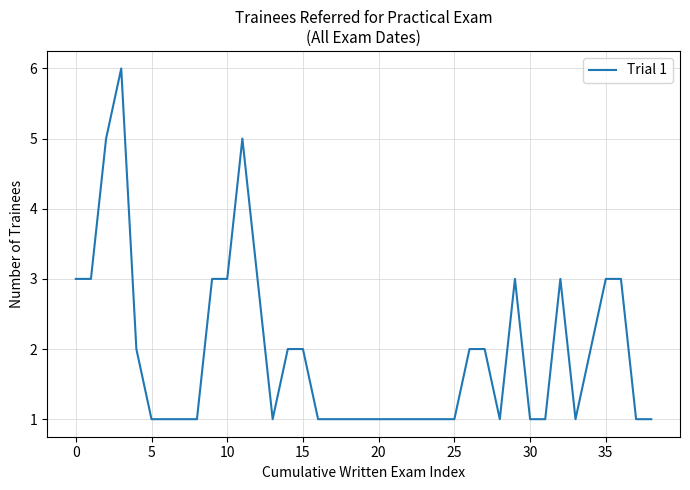

Reading left to right, list all the values displayed in this chart.

3	3	5	6	2	1	1	1	1	3	3	5	3	1	2	2	1	1	1	1	1	1	1	1	1	1	2	2	1	3	1	1	3	1	2	3	3	1	1